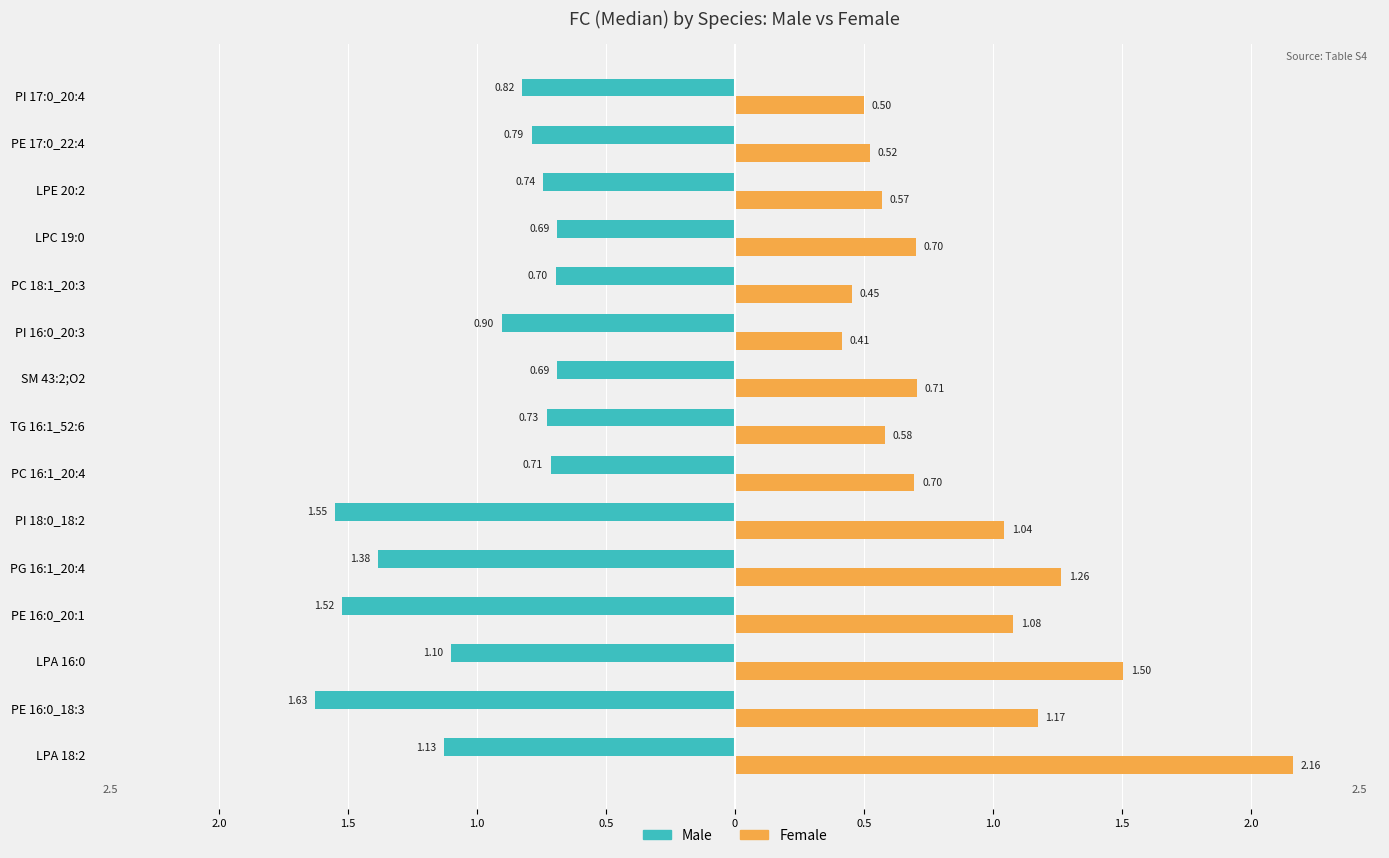

Which series has the widest spread of values?

Female